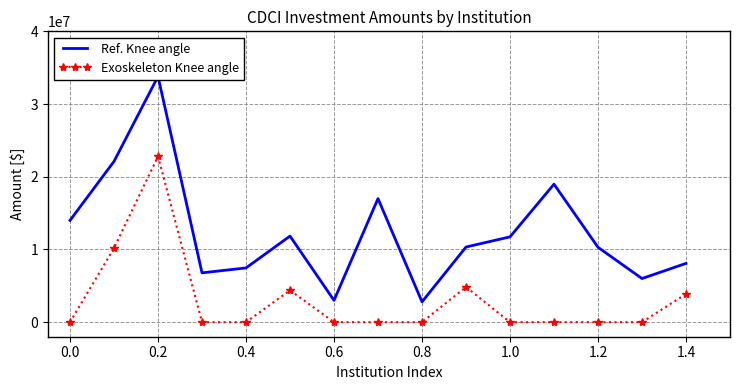

In Ref. Knee angle, how many points are lower than both neighbors (excluding endpoints)?

4